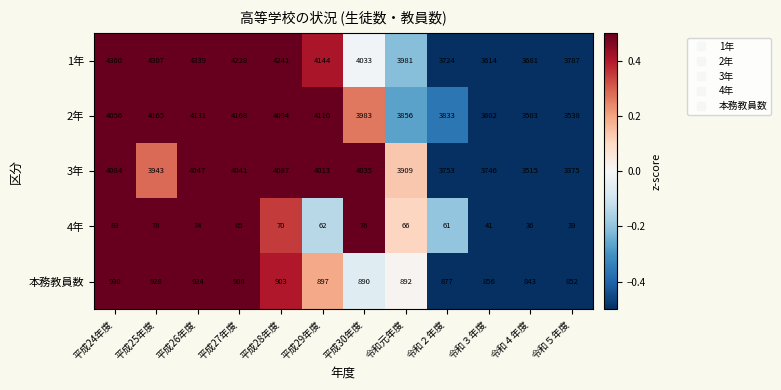

The 1年 series shows 1099 at 令和３年度. True or false?

False